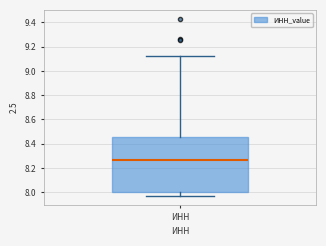

Read this box plot against the y-axis: the position of the median line, the range covered by the box, and the ends of both whiskers. The values are not printed on the chart, so give them approximately, as read against the axis.

median 8.26, box 8.00 to 8.46, whiskers 7.98 to 9.12